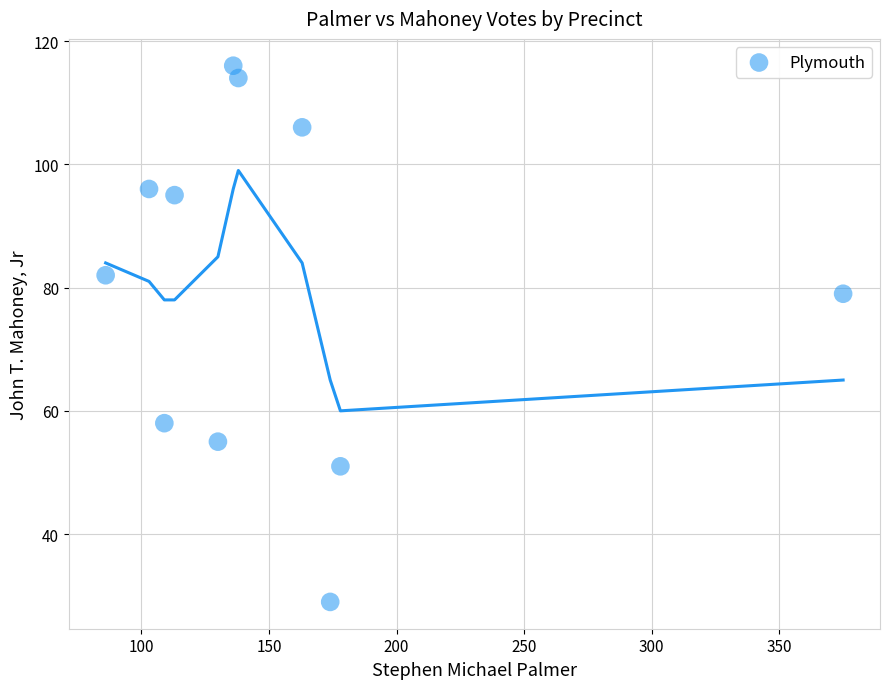

What is the range of X values (max minus min)?

289